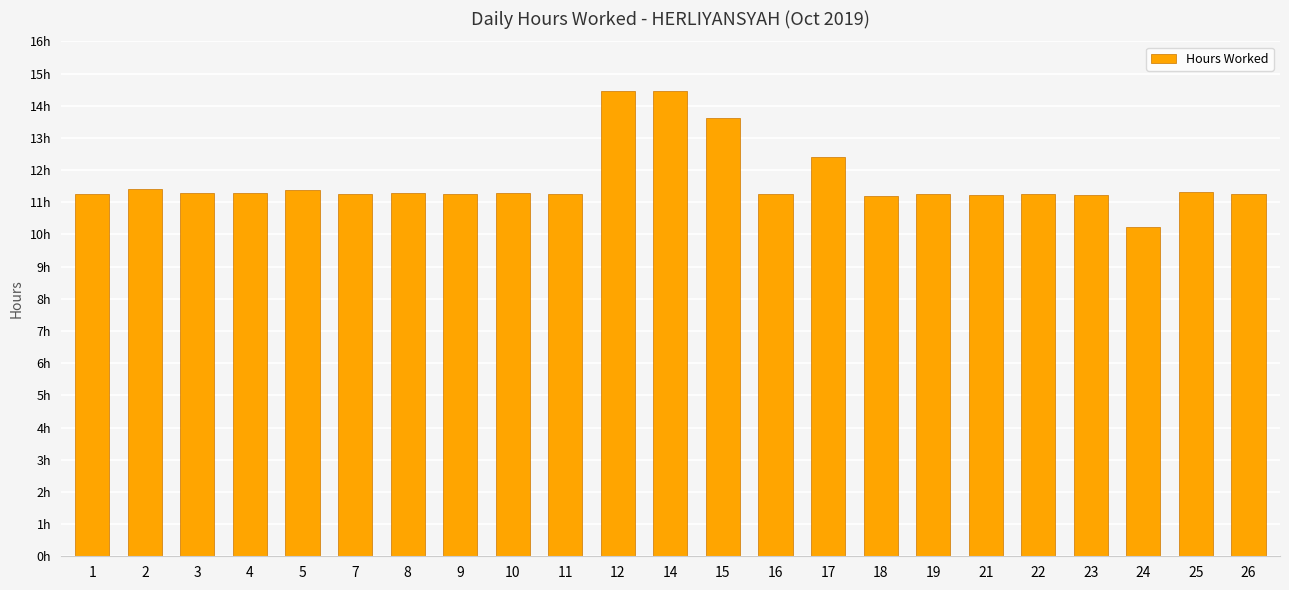

Rank the categories by value from highest to lowest.

12, 14, 15, 17, 2, 5, 25, 3, 4, 8, 10, 11, 16, 19, 26, 1, 7, 9, 22, 21, 23, 18, 24